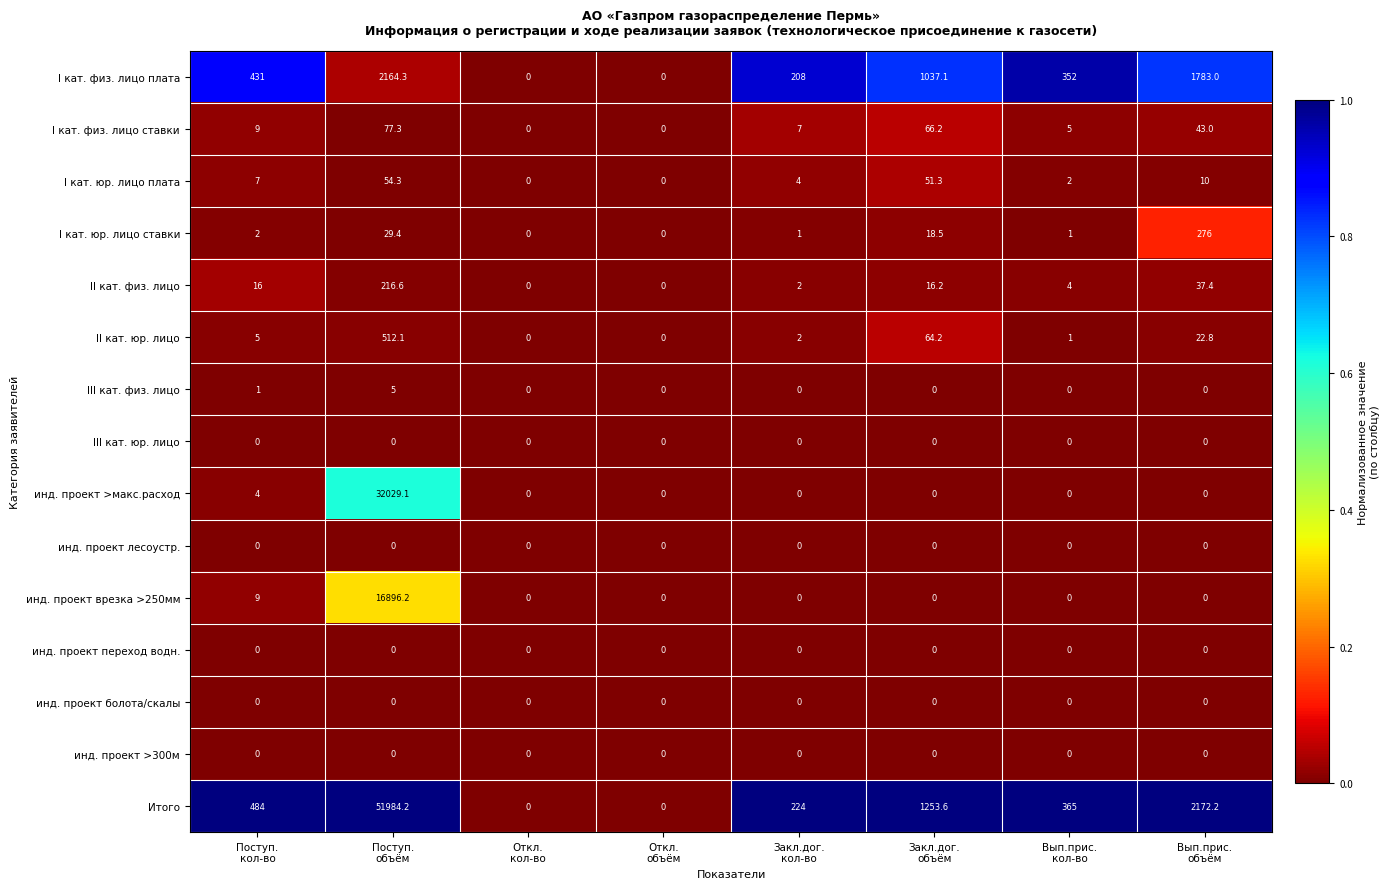

Which series has the widest spread of values?

Итого